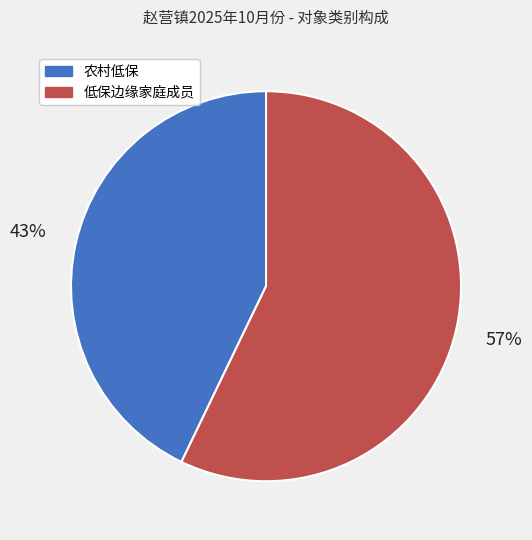

Between 低保边缘家庭成员 and 农村低保, which is larger?

低保边缘家庭成员